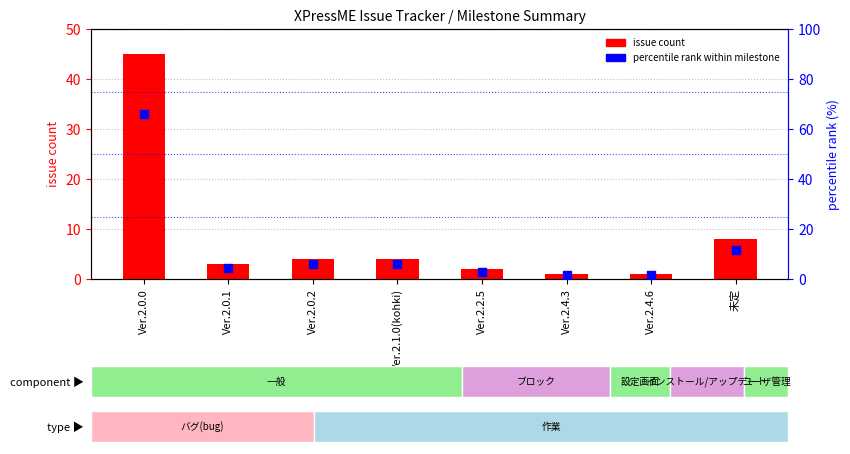

What is the total value across all series at Ver.2.0.2?

9.9